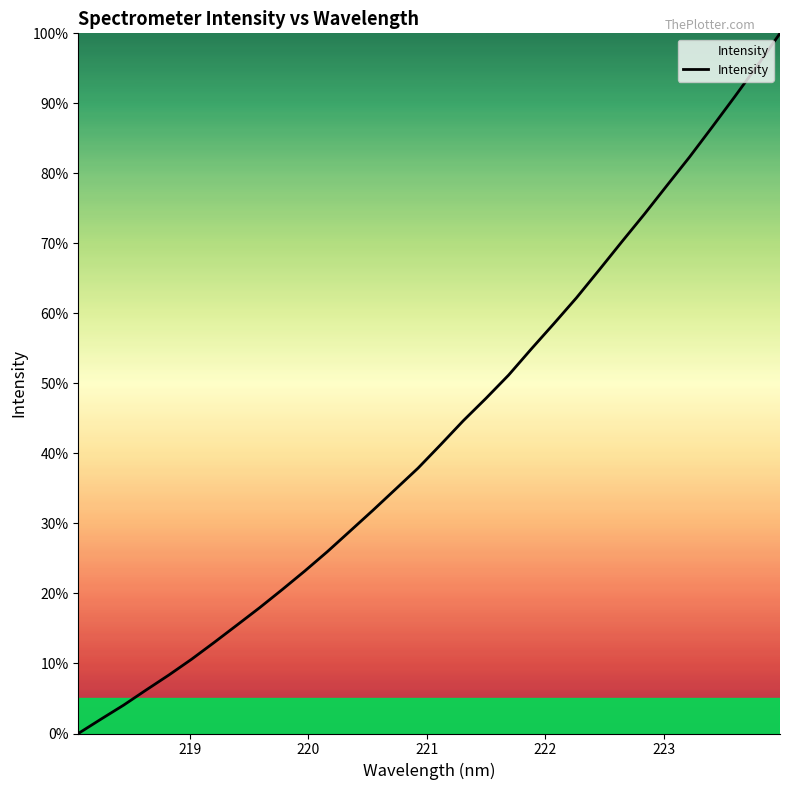

What is the difference between the maximum and minimum values?

100.0